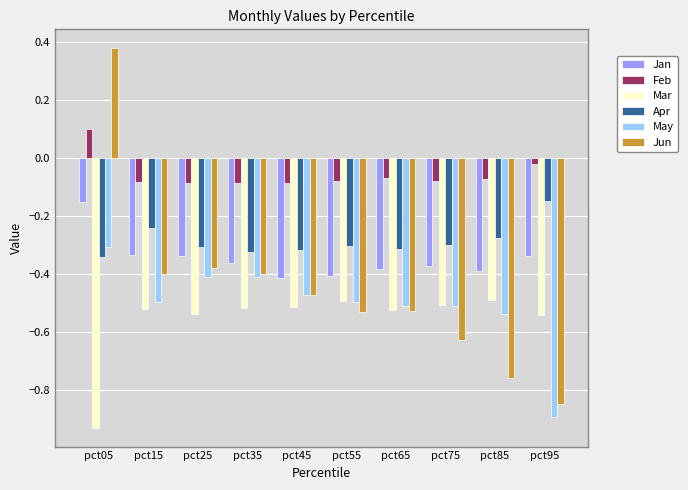

The Jan series shows -0.2 at pct35. True or false?

False